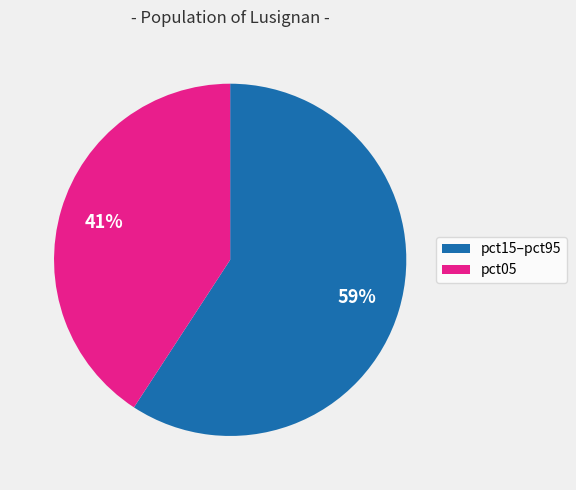

Count the number of slices in the pie.

2